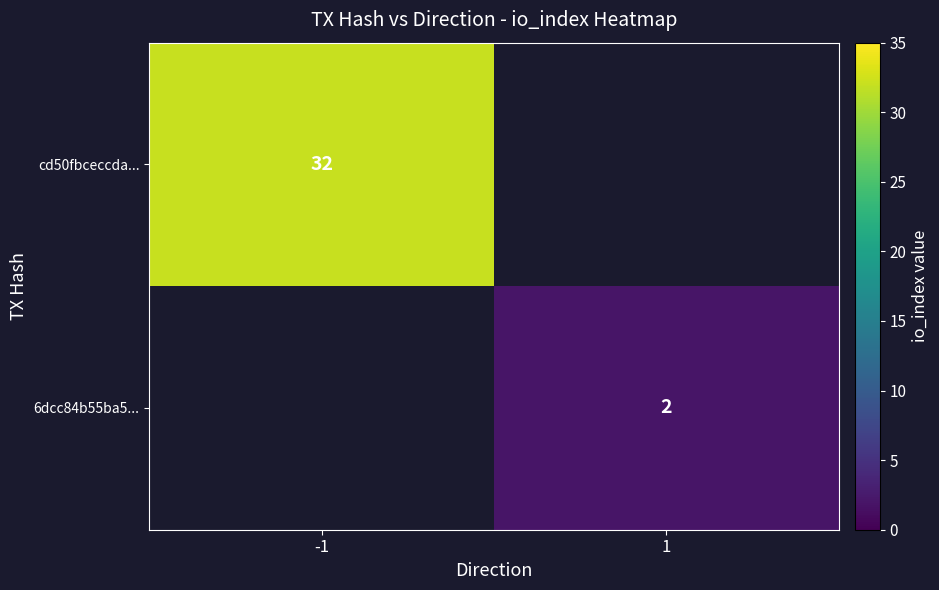

The 6dcc84b55ba5... series shows 1.1 at 1. True or false?

False